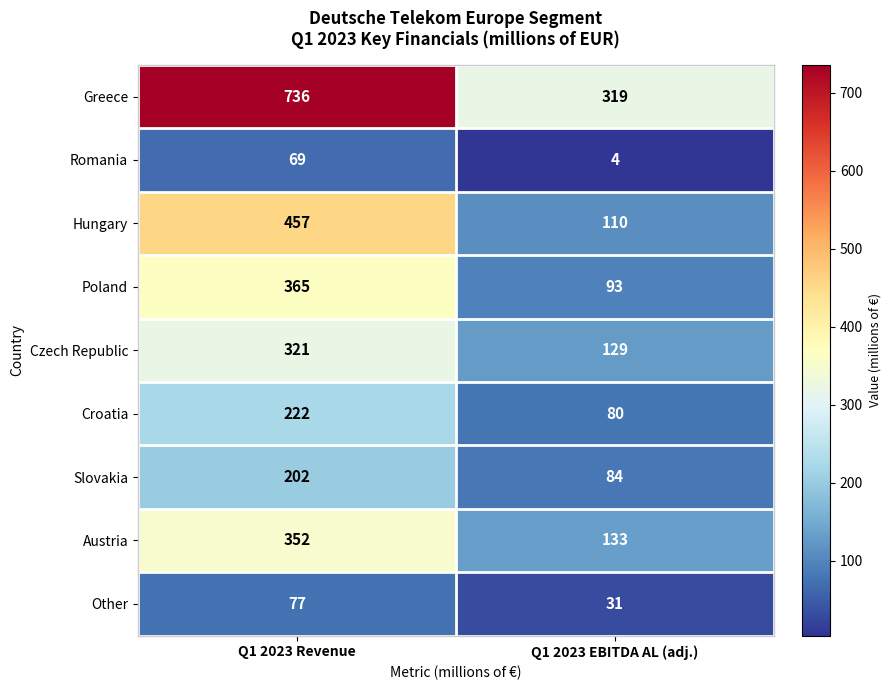

What is the approximate value of Croatia at Q1 2023 Revenue, to the nearest 10?

220